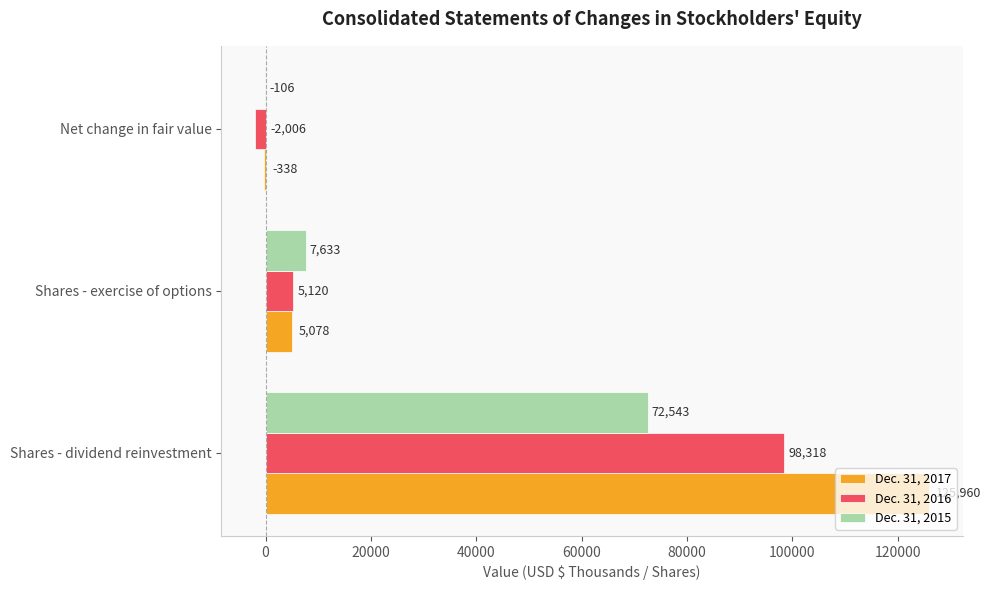

What is the maximum value shown in the chart?

125960